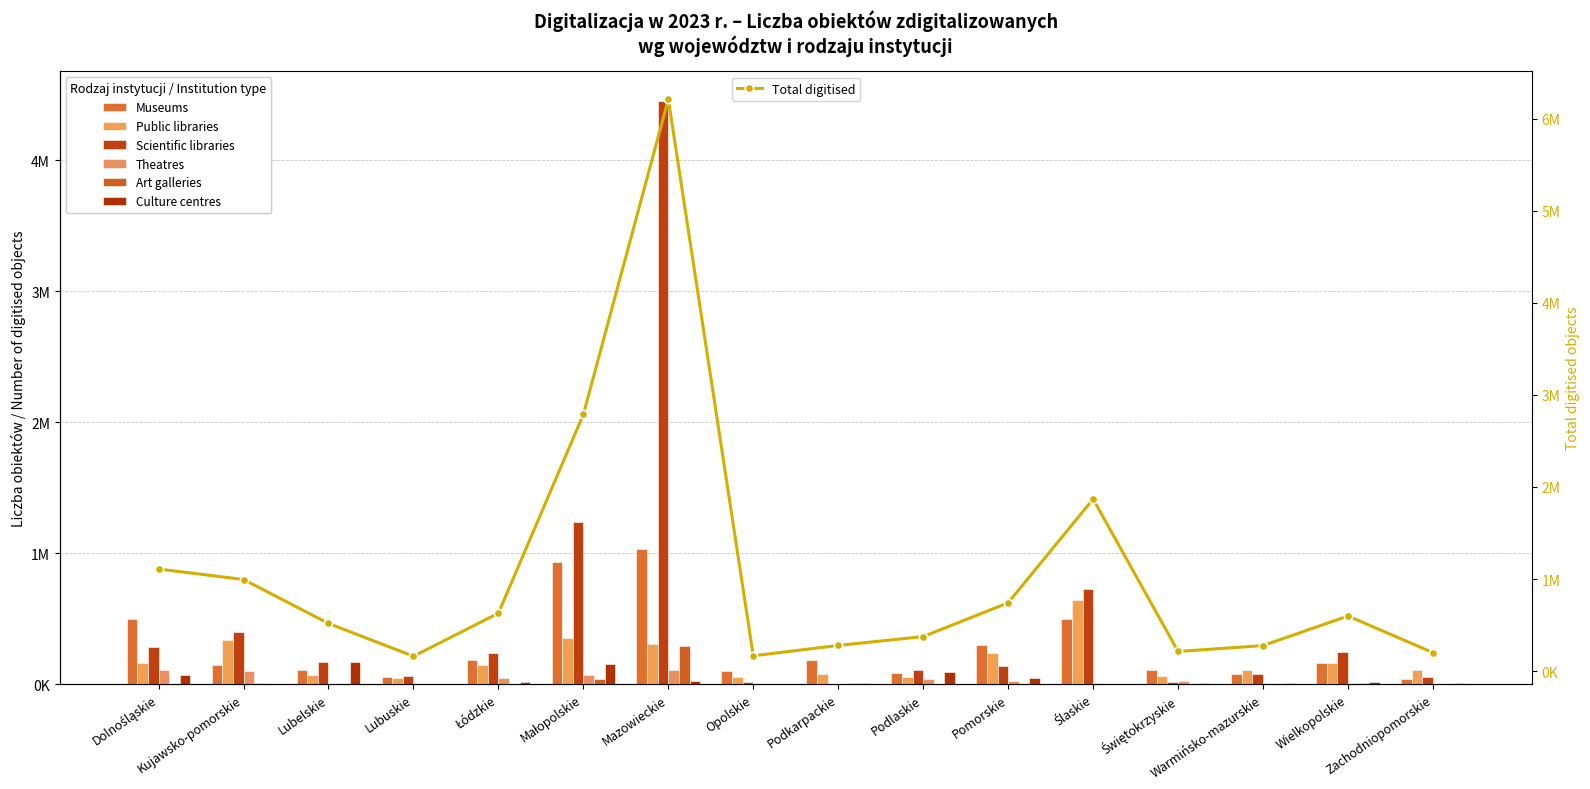

What are all the series names shown in the legend?

Museums, Public libraries, Scientific libraries, Theatres, Art galleries, Culture centres